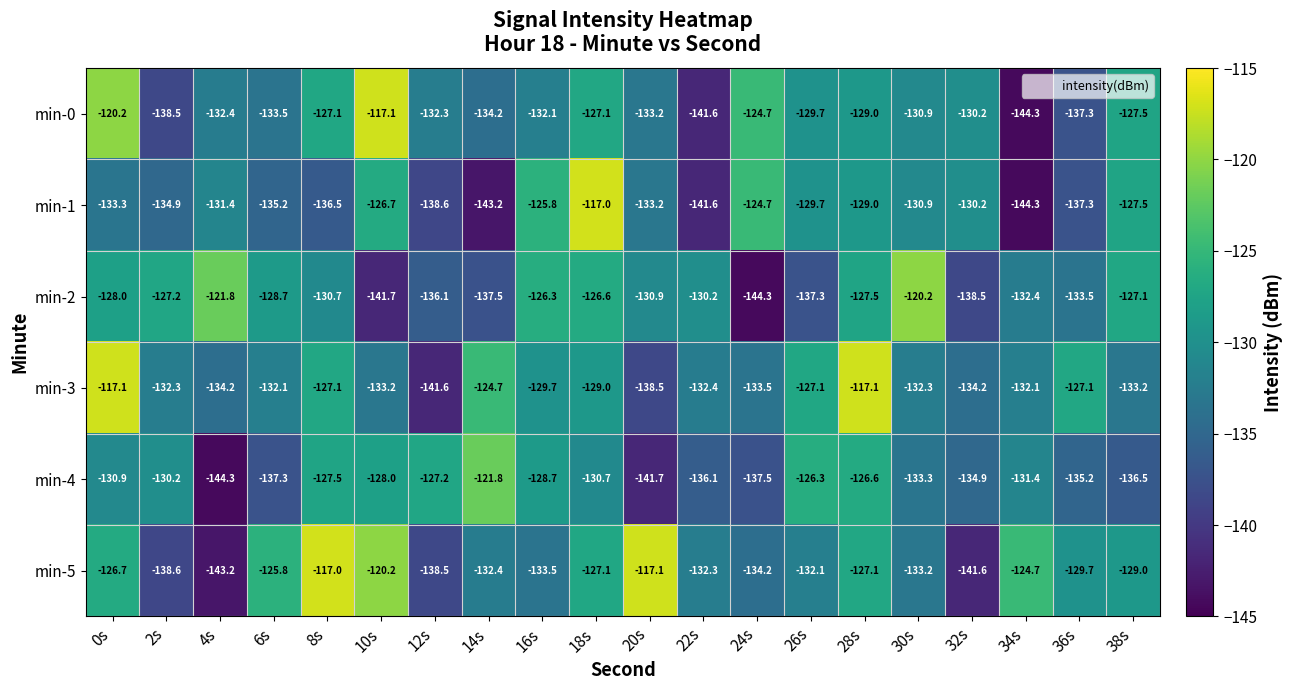

At which label does min-3 first exceed -132?

0s